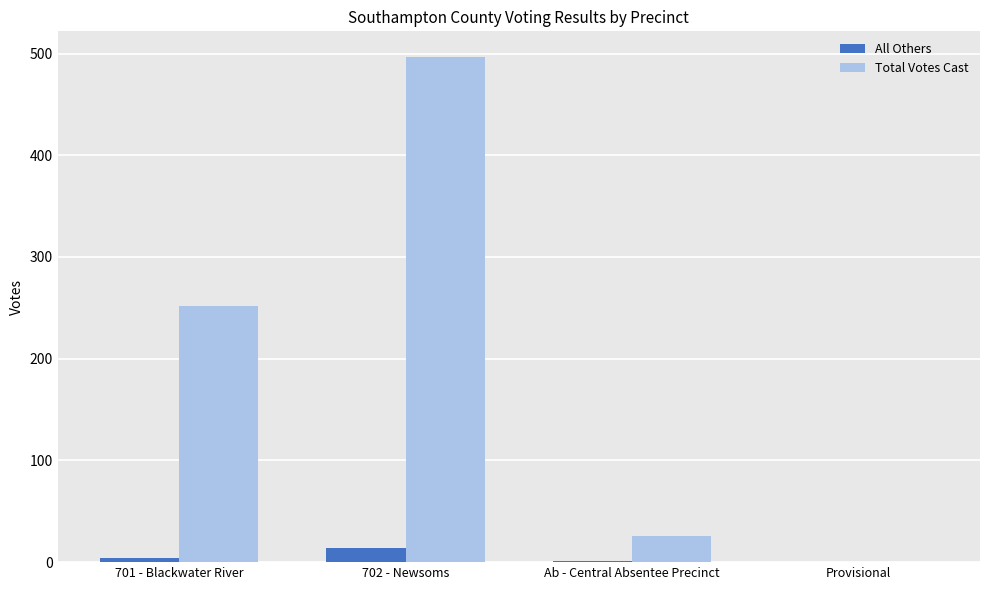

Between 701 - Blackwater River and 702 - Newsoms, which series saw the biggest shift?

Total Votes Cast